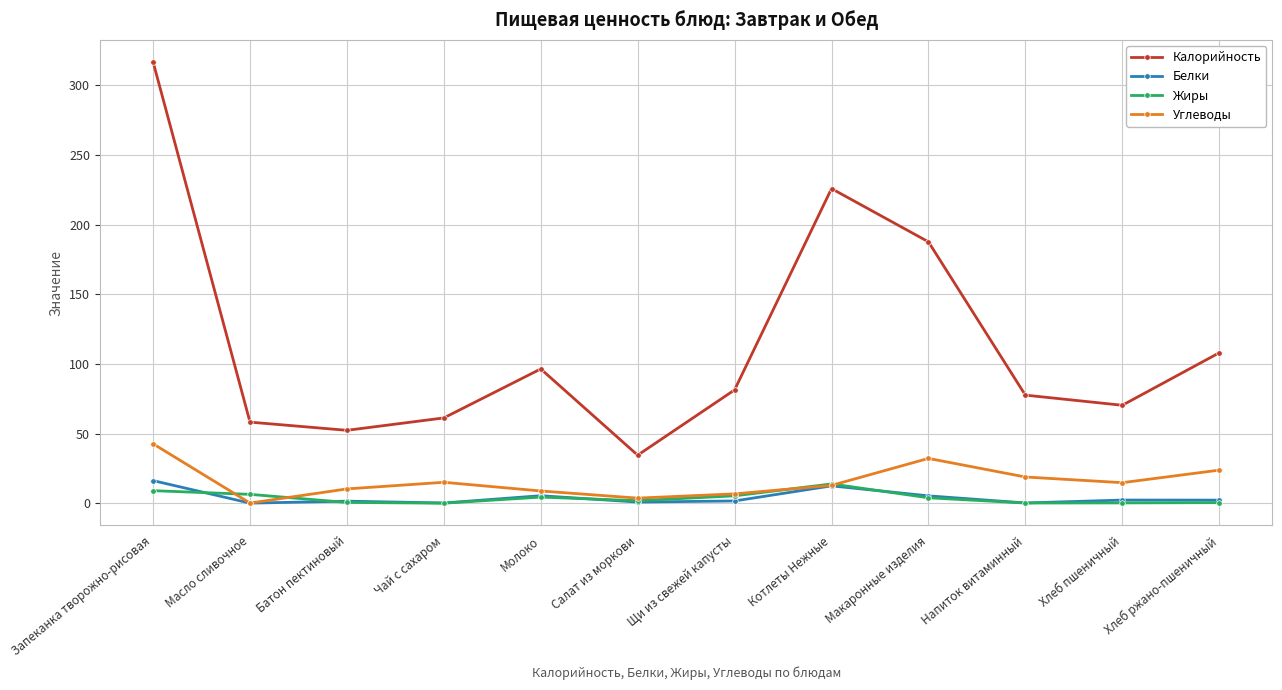

Which series has the largest range (max minus min)?

Калорийность